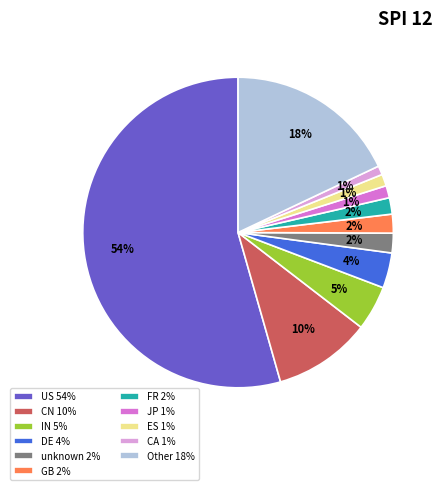

True or false: CN 10% accounts for 10% of the total.

True